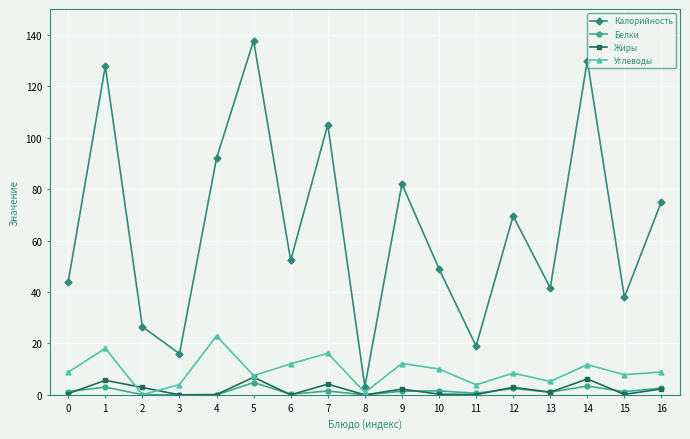

At which category does Углеводы reach its first local peak?

1